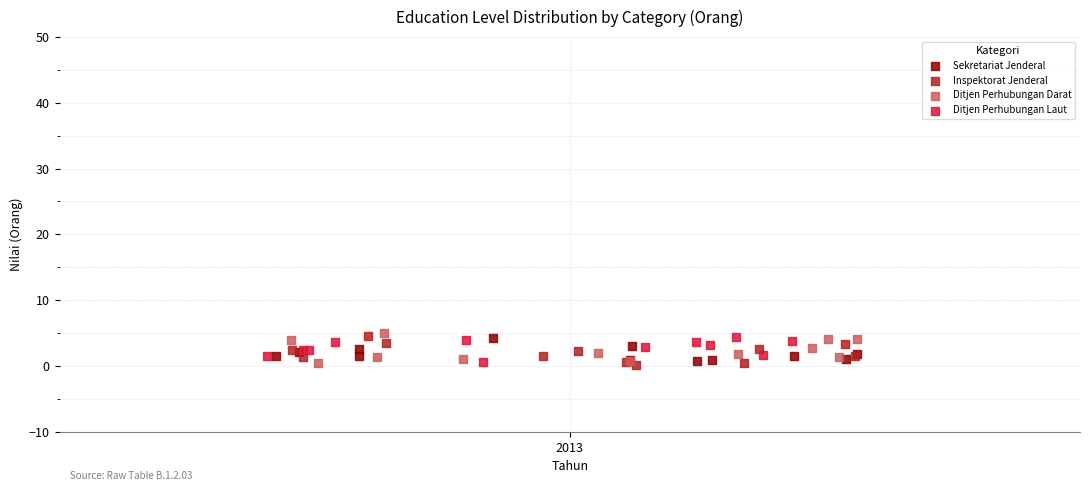

What are all the series names shown in the legend?

Sekretariat Jenderal, Inspektorat Jenderal, Ditjen Perhubungan Darat, Ditjen Perhubungan Laut